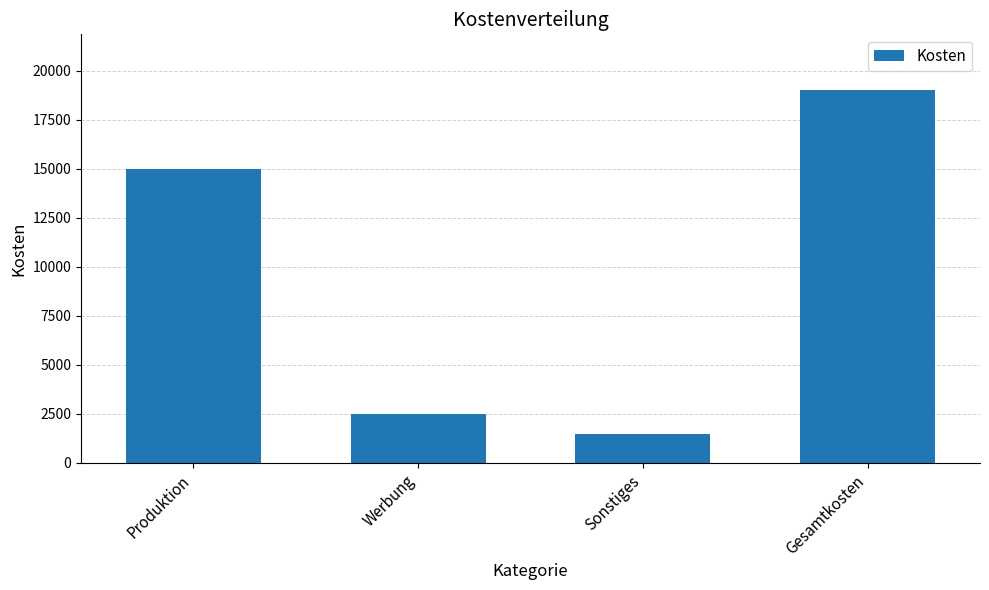

Where is the data nearest to the value 10250?

Produktion